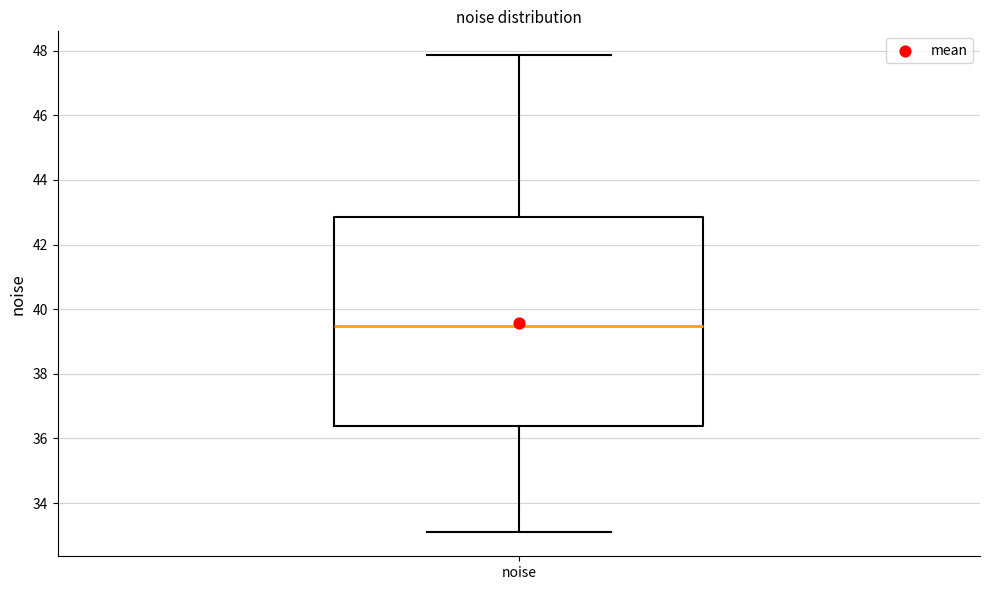

Where is the lower edge of the box for noise on the y-axis? The values are not printed on the chart, so give them approximately, as read against the axis.

36.4